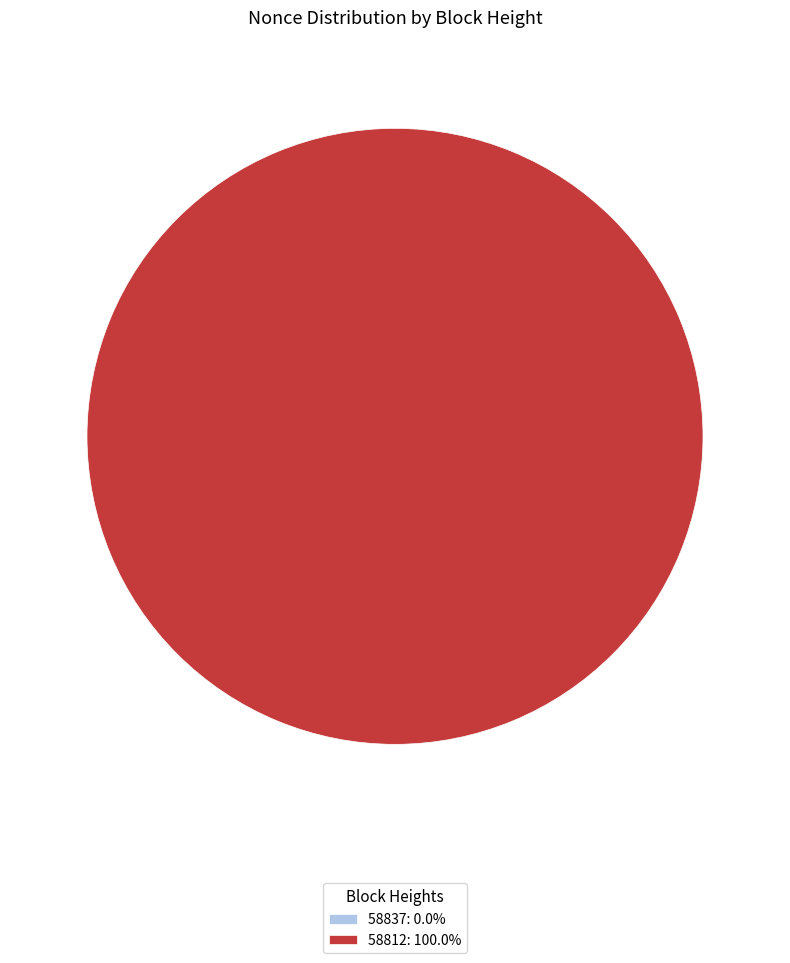

Which category has the smallest portion of the pie?

58837